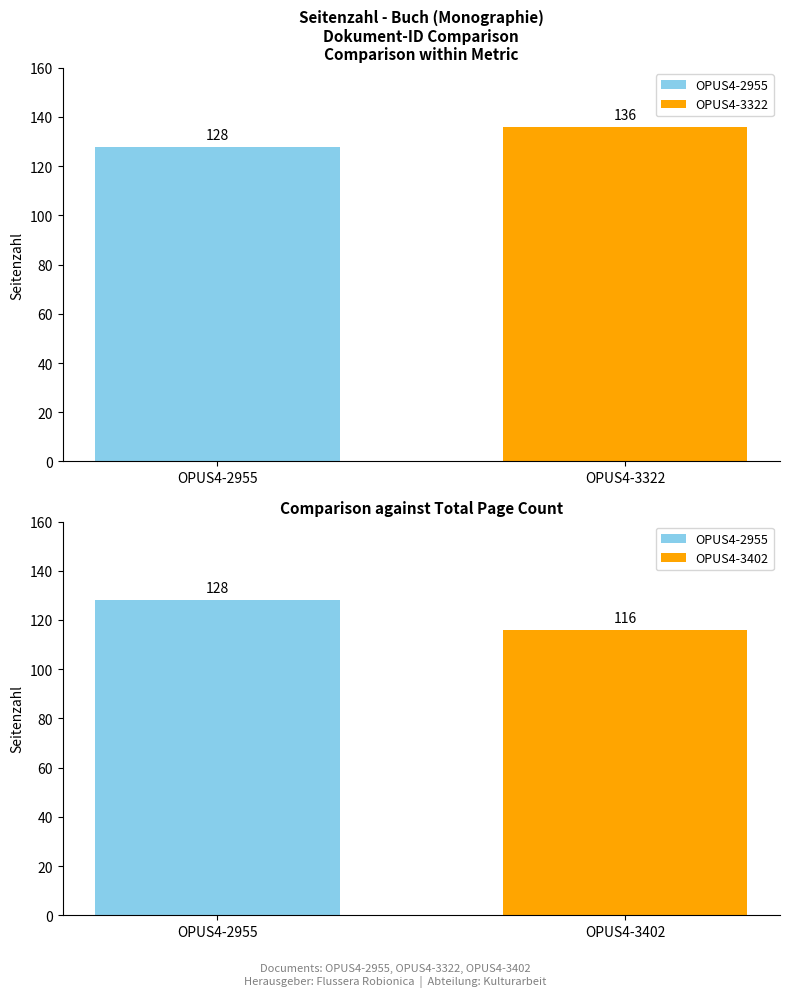

Reading right to left, transcribe all the data shown in this chart.

OPUS4-3402=116	OPUS4-3322=136	OPUS4-2955=128